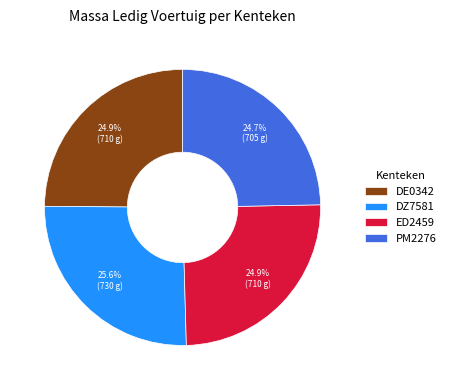

Does any single category account for the majority?

No